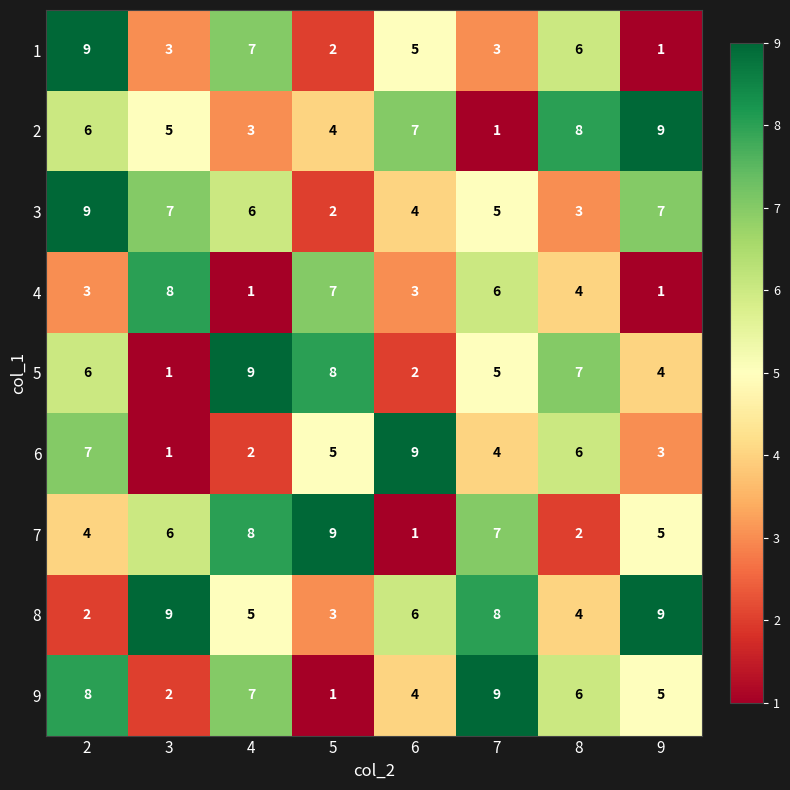

What is the maximum value shown in the chart?

9